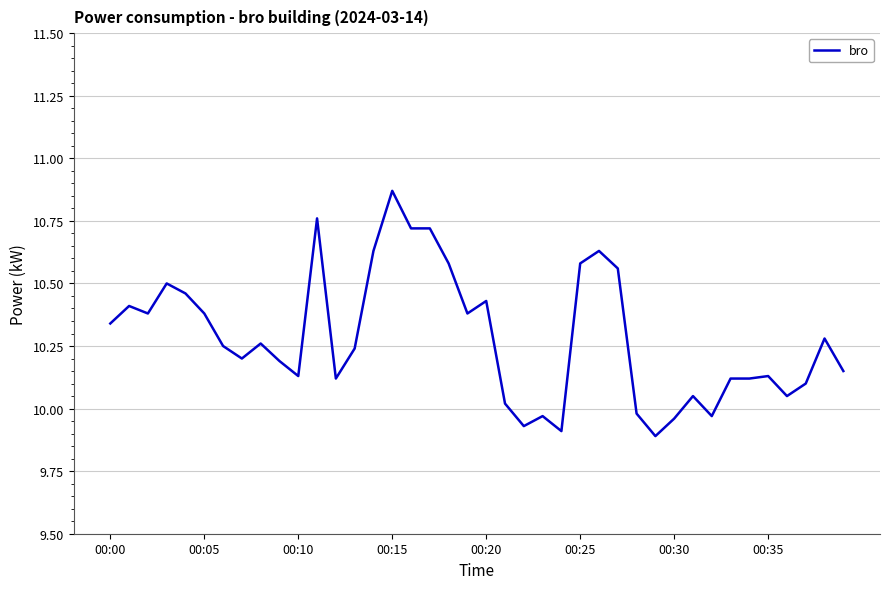

What is the difference between the maximum and minimum values?

1.0